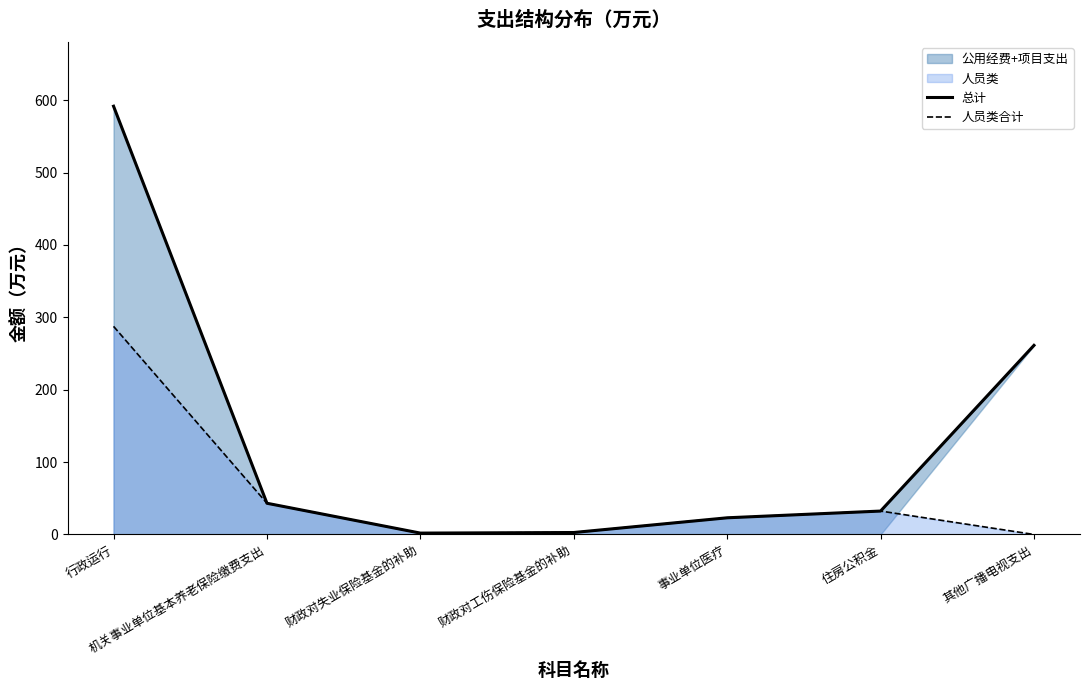

How many lines are shown in the chart?

2